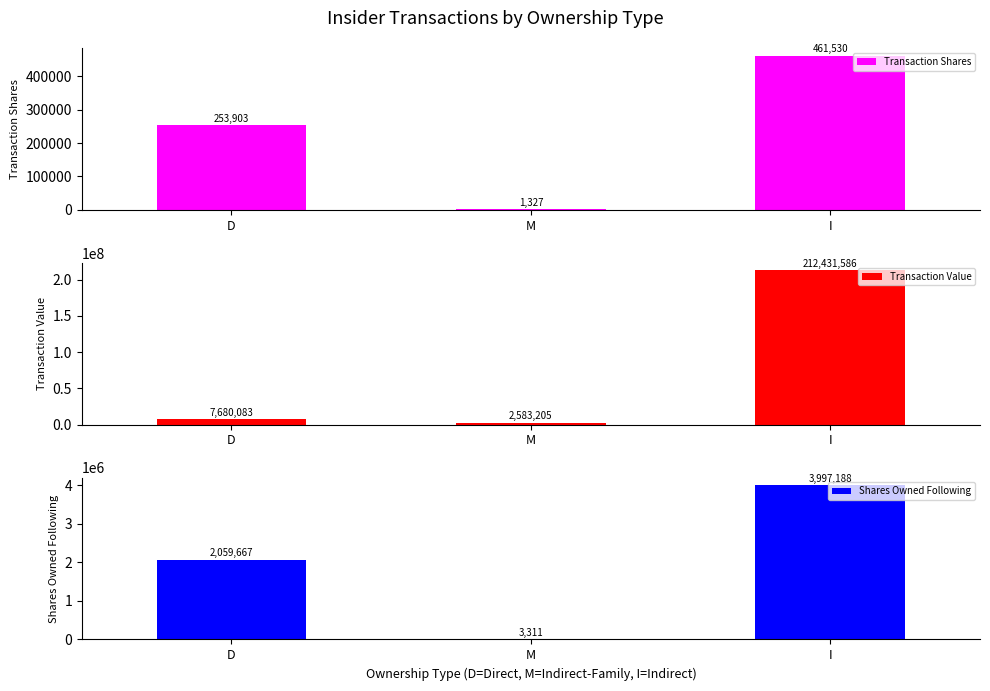

Reading right to left, extract all data points from this chart.

Transaction Shares: I=461530	M=1327	D=253903
Transaction Value: I=212431586	M=2583205	D=7680083
Shares Owned Following: I=3997188	M=3311	D=2059667